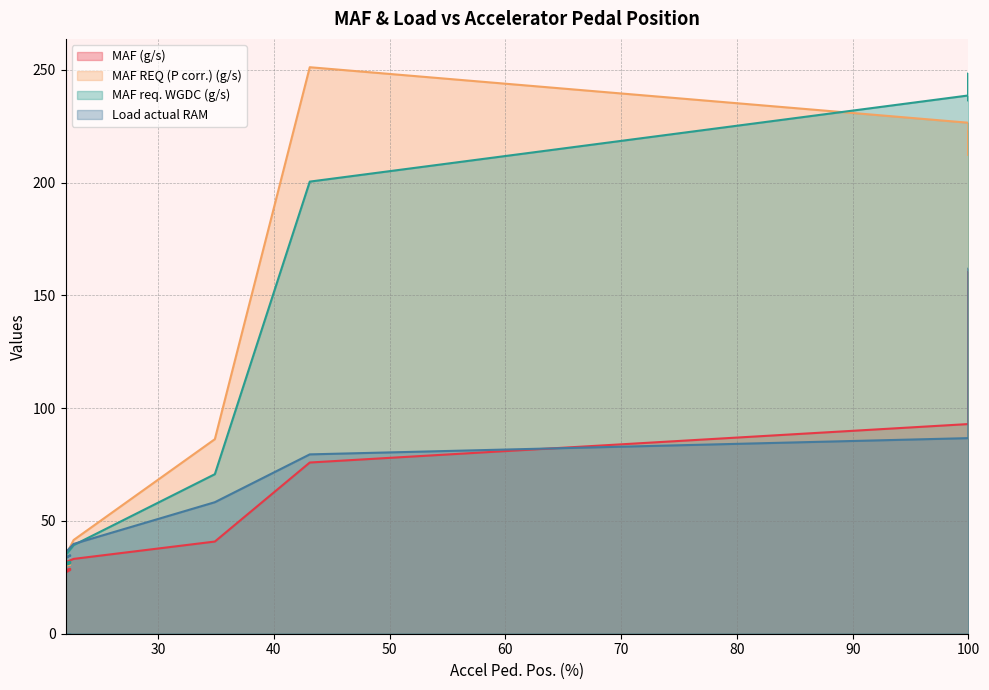

Rank the categories by Load actual RAM value from lowest to highest.

22.0, 22.0, 22.0, 22.0, 22.0, 22.0, 22.0, 22.4, 22.4, 22.4, 22.0, 22.0, 22.4, 22.0, 22.0, 22.0, 22.0, 22.0, 22.0, 22.0, 22.0, 22.0, 22.0, 22.0, 22.0, 22.7, 34.9, 43.1, 100.0, 100.0, 100.0, 100.0, 100.0, 100.0, 100.0, 100.0, 100.0, 100.0, 100.0, 100.0